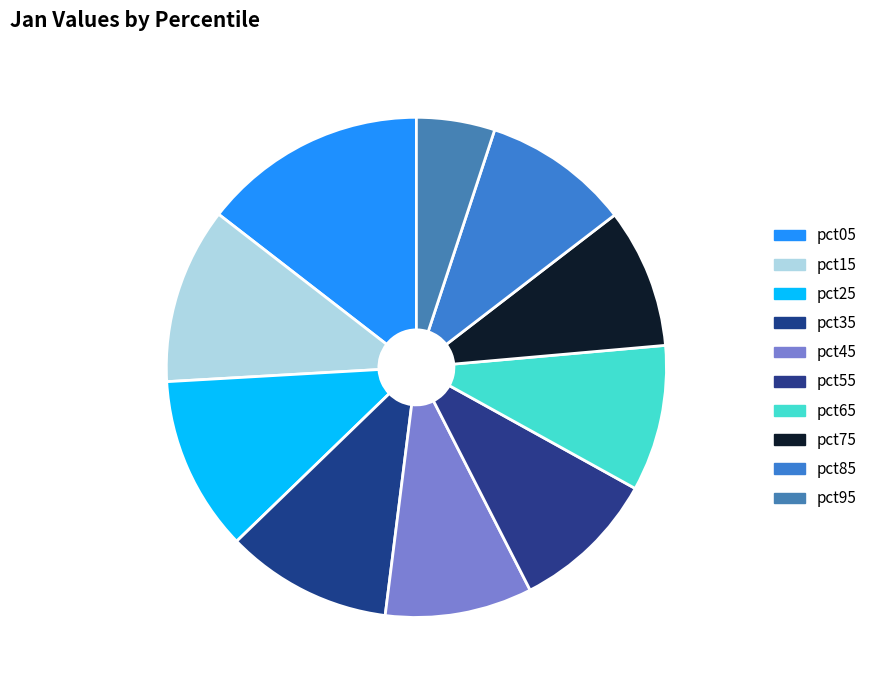

Is it true that pct55 is 9% of the pie?

True